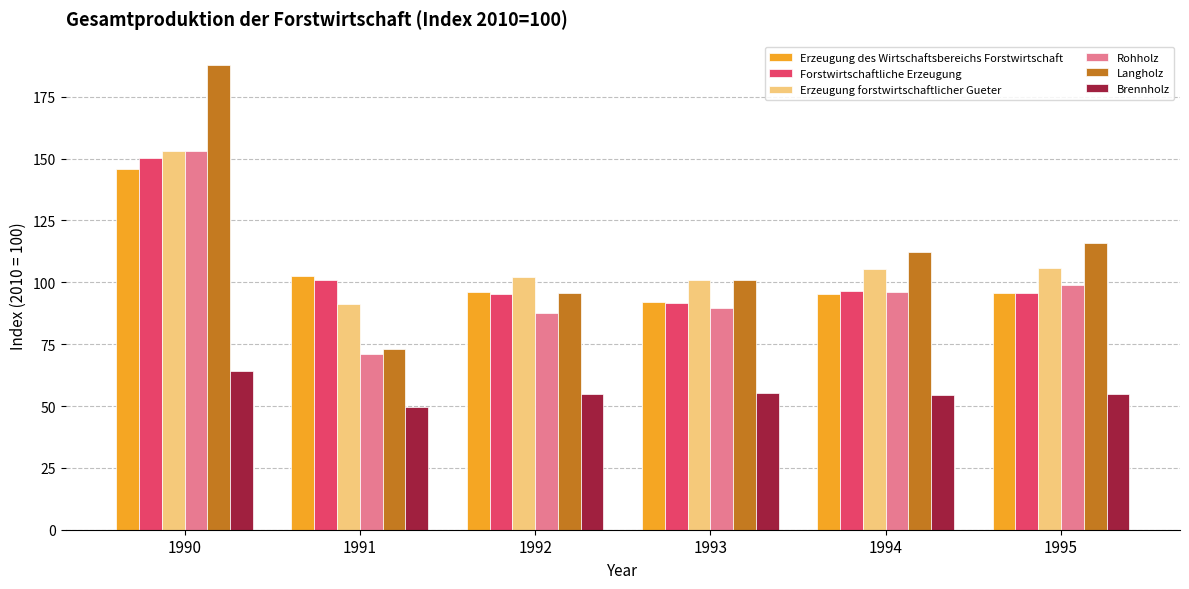

At which label does Rohholz reach its peak?

1990